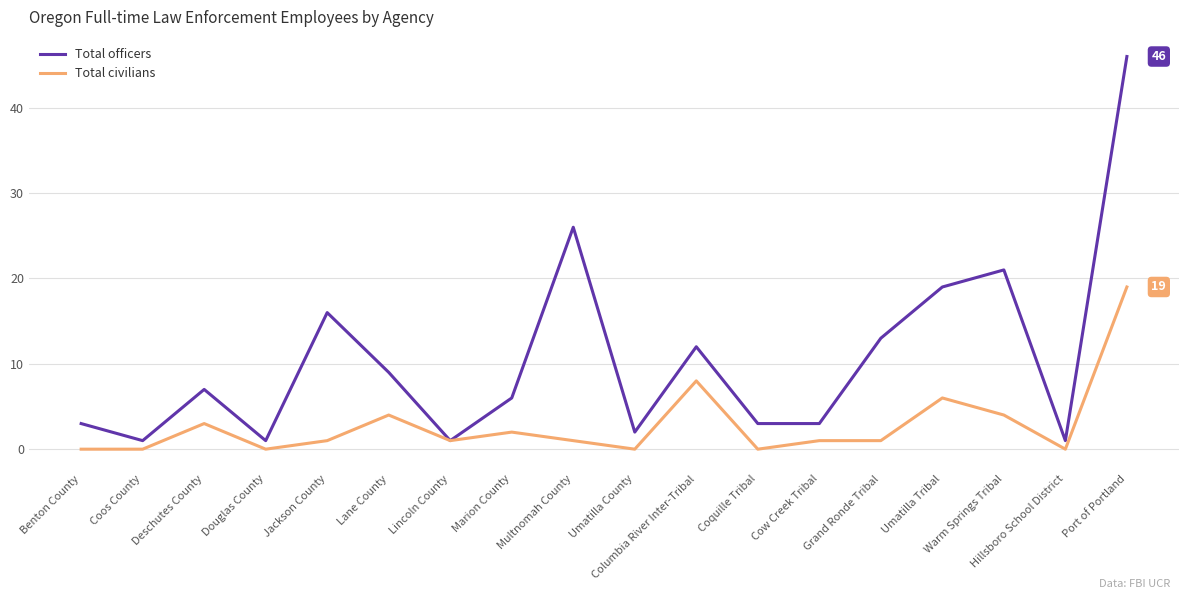

Where is the first local maximum for Total civilians?

Deschutes County